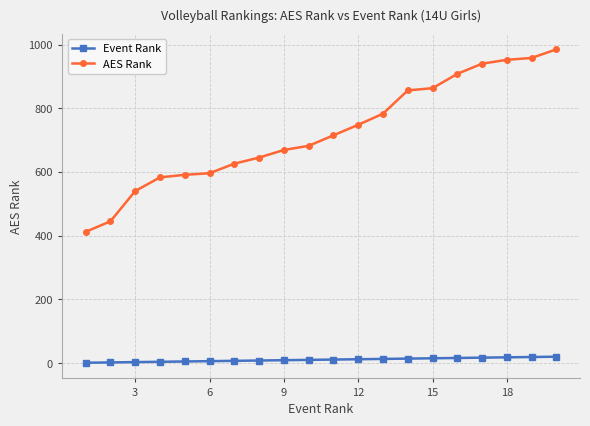

What is the maximum value shown in the chart?

985